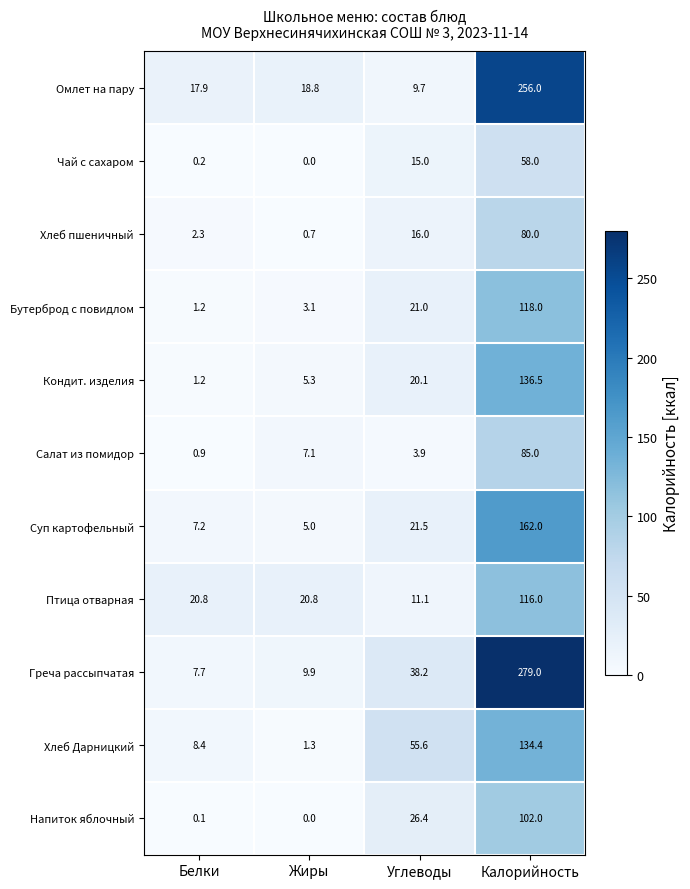

At which label does Птица отварная reach its minimum?

Углеводы